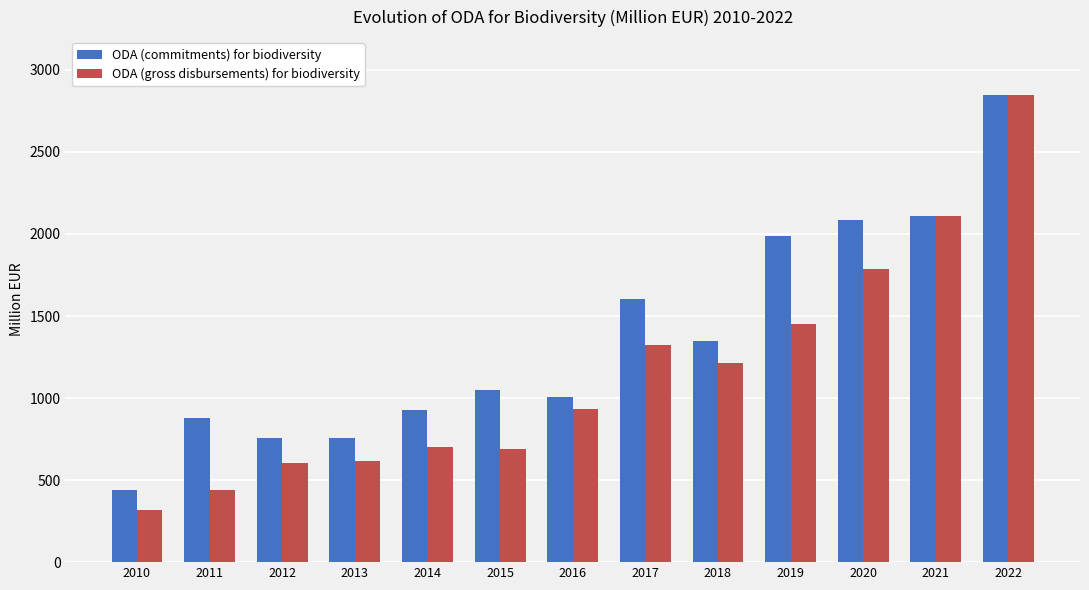

True or false: ODA (gross disbursements) for biodiversity has a value of 318.6 at 2010.

True